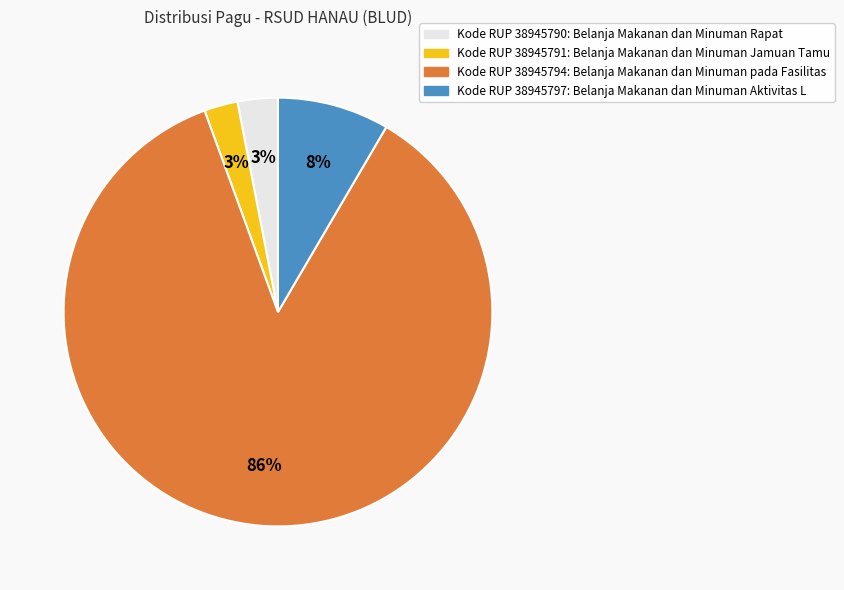

To the nearest percent, what is the difference between the largest and smallest slice percentages?

83%